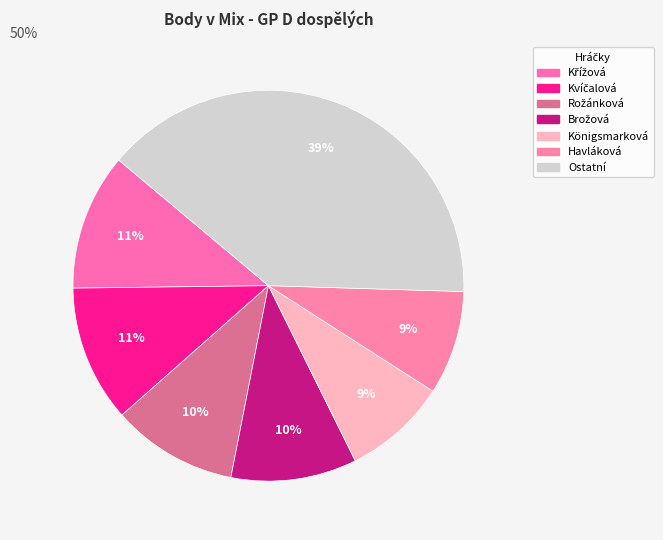

Count the number of slices in the pie.

7